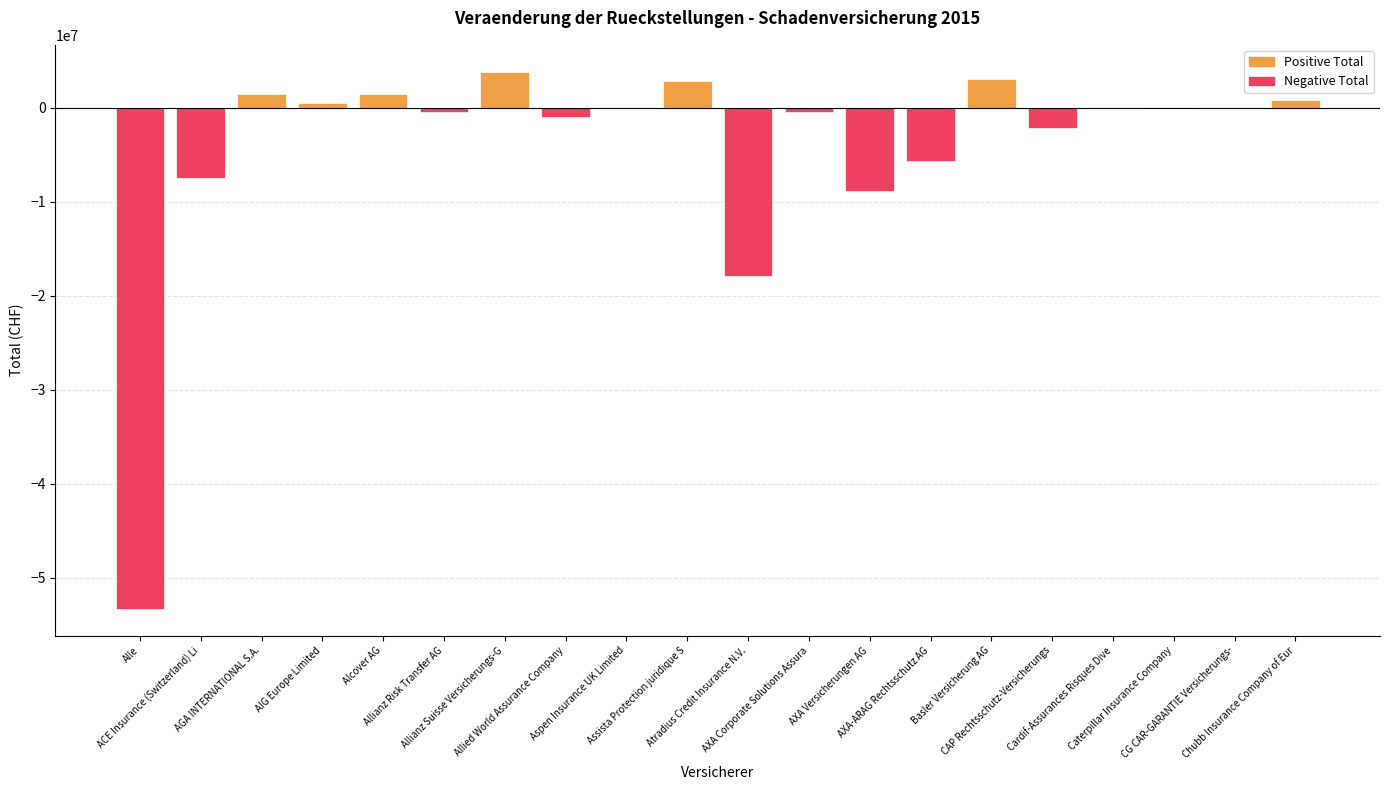

Reading left to right, extract all data points from this chart.

Positive Total: 0	0	1441712	504568	1411439	0	3819758	0	0	2862148	0	0	0	0	3009418	0	0	15044	0	769513
Negative Total: -53272445	-7468922	0	0	0	-425122	0	-976721	-39186	0	-17927149	-458701	-8912153	-5646754	0	-2152730	-28150	0	-43575	0